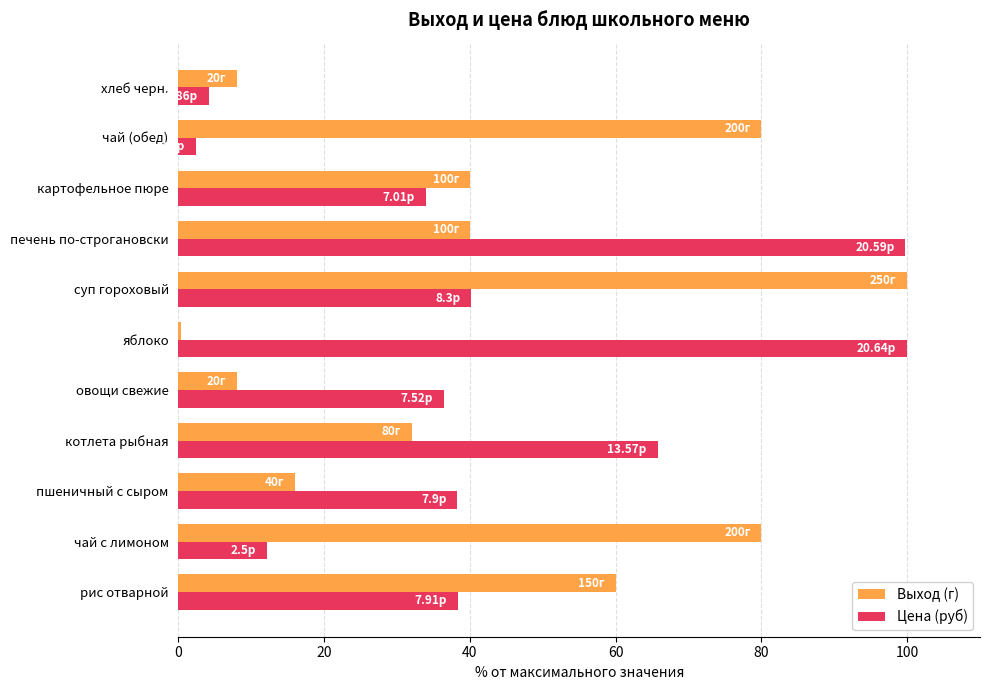

At how many categories does at least one series exceed 2?

11